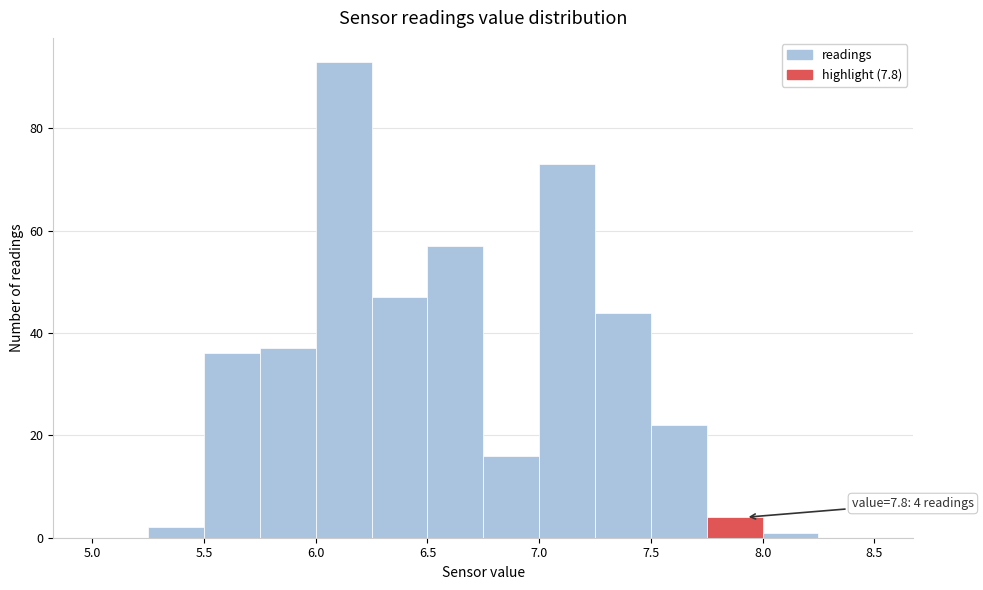

Over which range of the x-axis is the bar tallest?

6.00 to 6.25